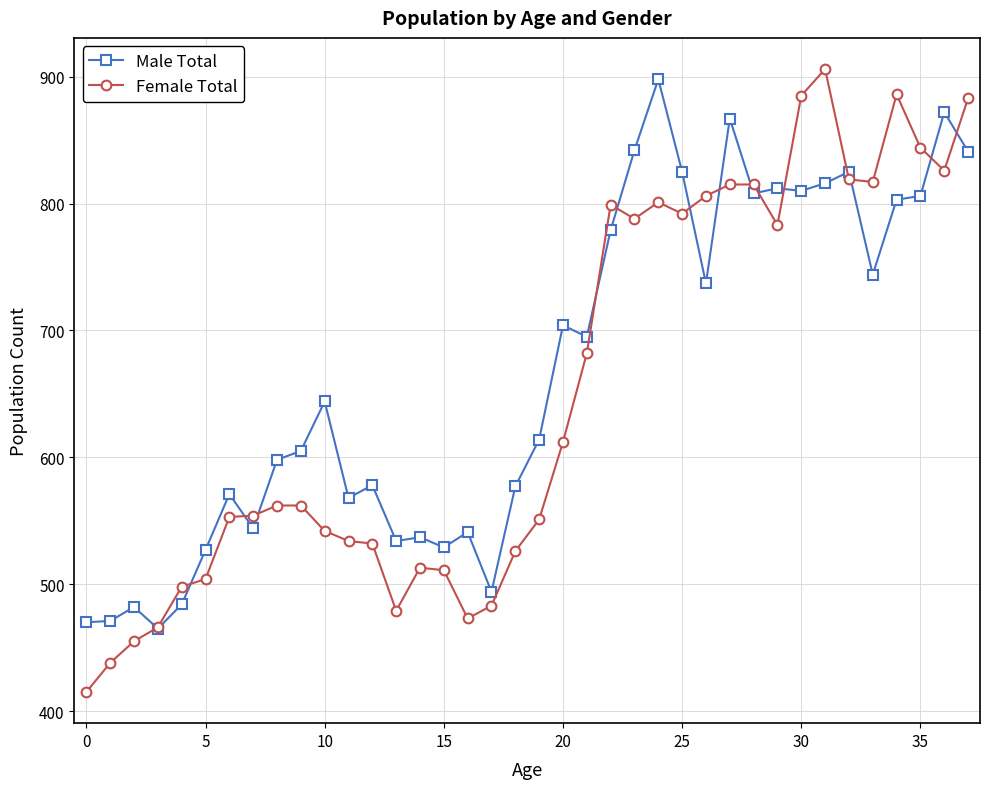

Which series has the largest range (max minus min)?

Female Total